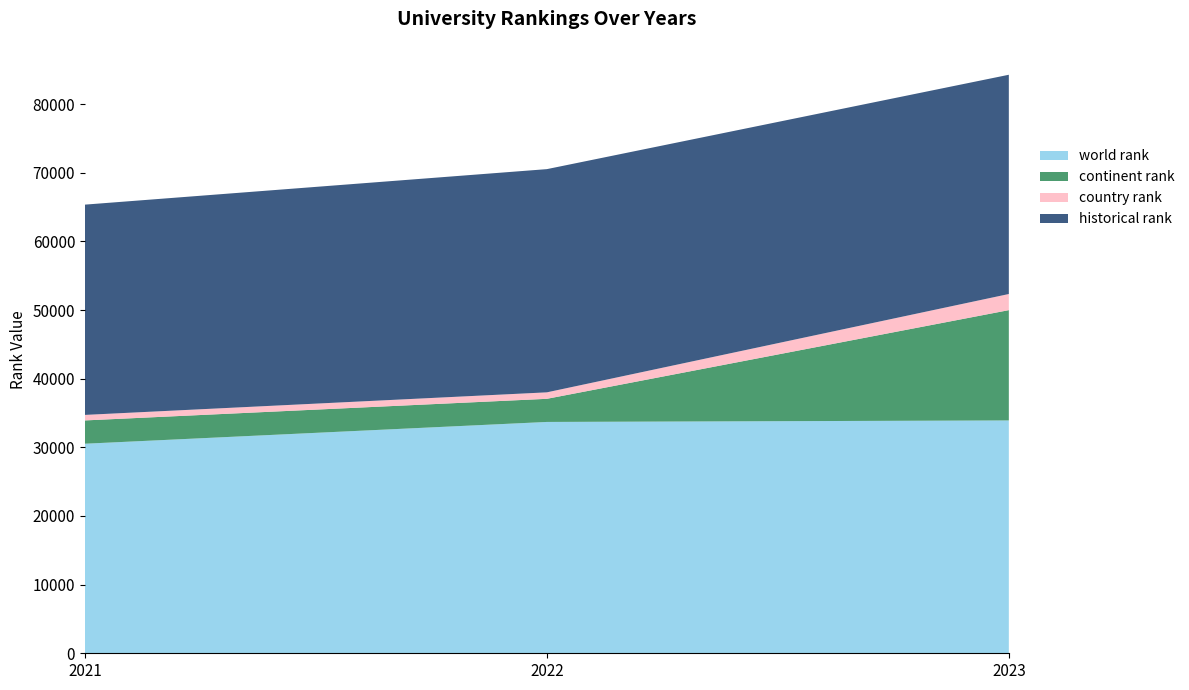

Reading left to right, extract all data points from this chart.

world rank: 2021=30529	2022=33703	2023=33922
continent rank: 2021=3395	2022=3370	2023=16070
country rank: 2021=803	2022=942	2023=2349
historical rank: 2021=30635	2022=32519	2023=31942